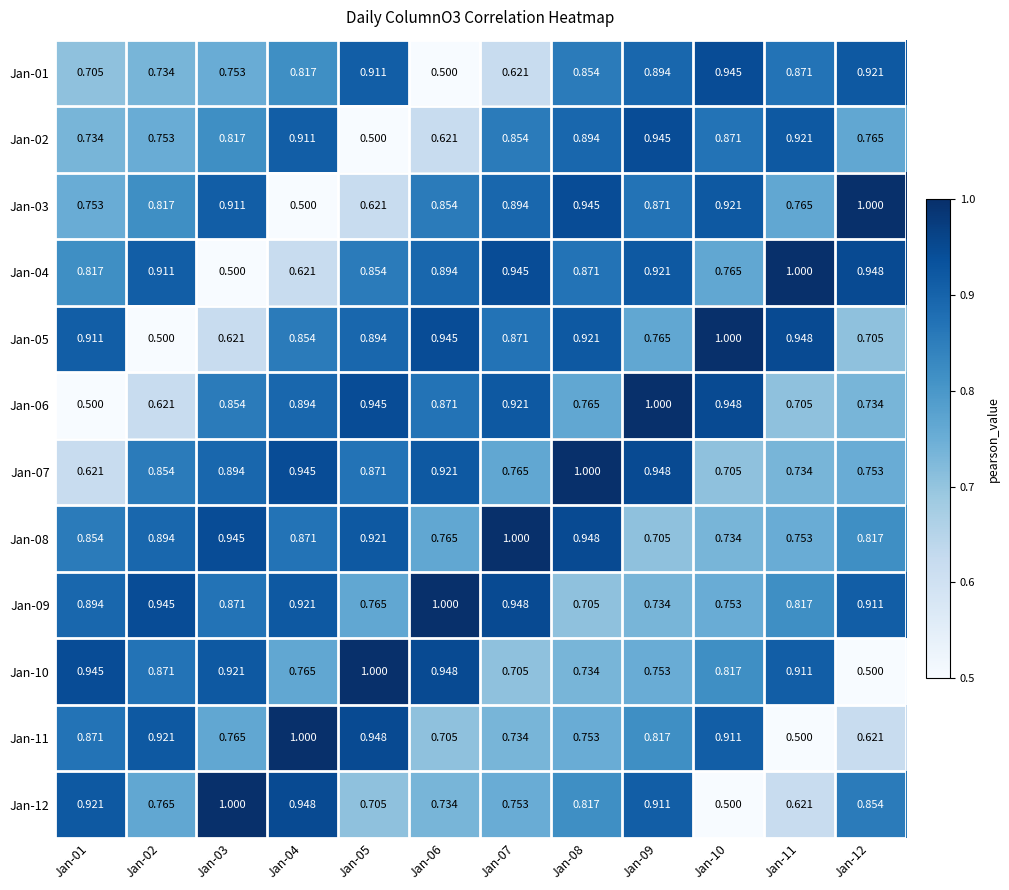

At how many categories does at least one series exceed 0?

12